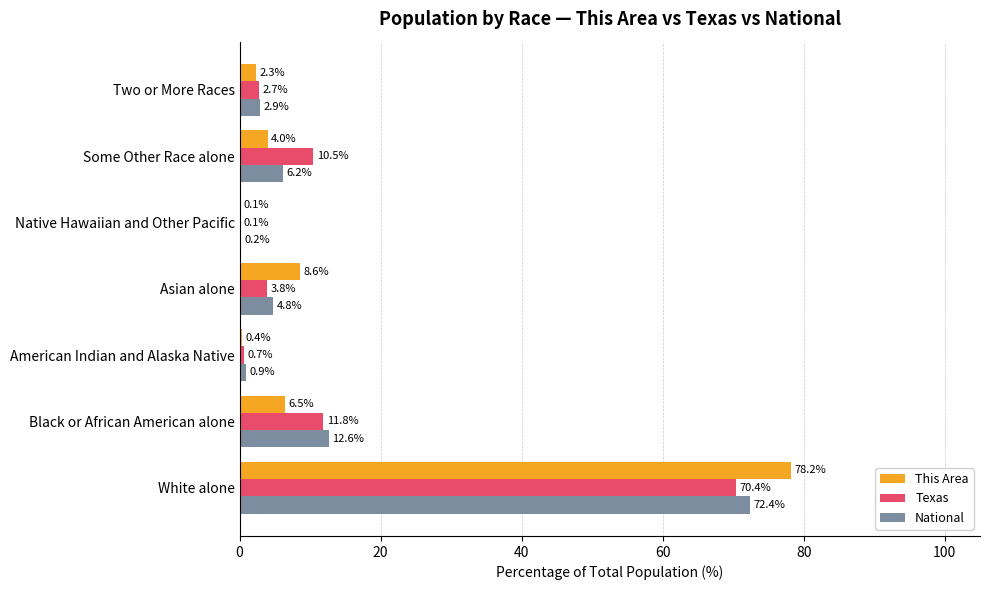

Between Black or African American alone and Some Other Race alone, which series saw the biggest shift?

National